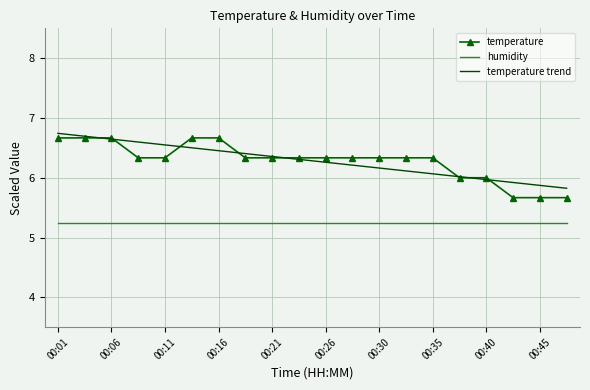

What is the smallest value displayed?

5.3